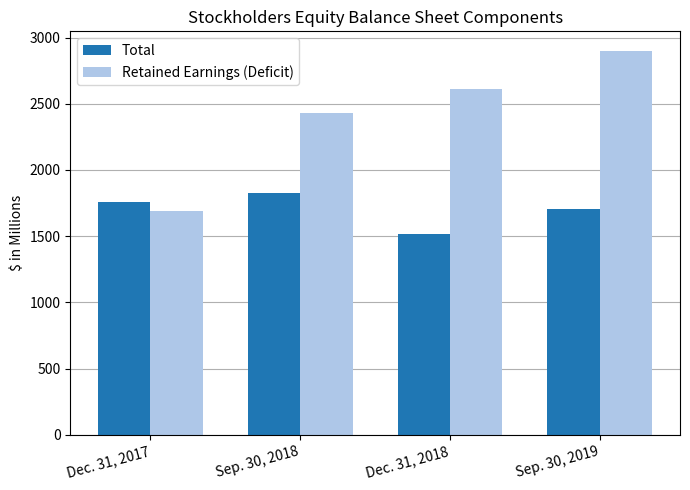

True or false: Retained Earnings (Deficit) has a value of 819 at Dec. 31, 2018.

False